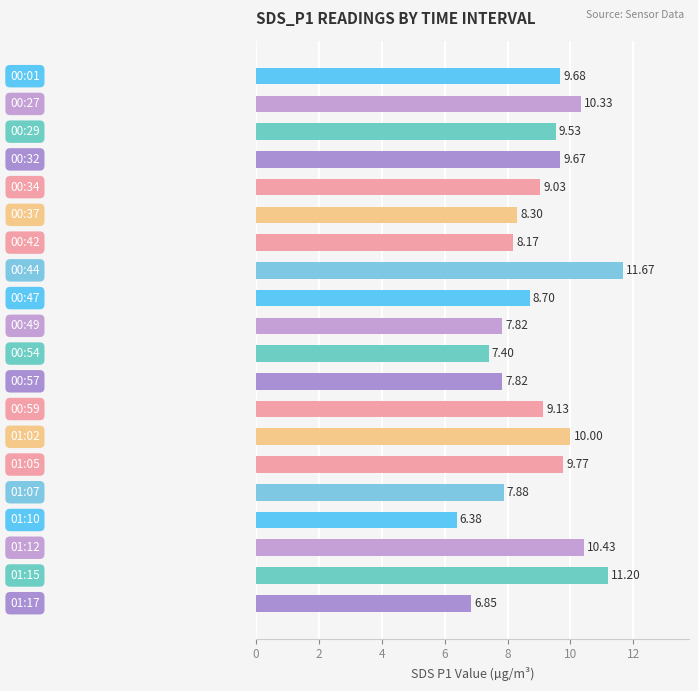

What is the average value?

9.0